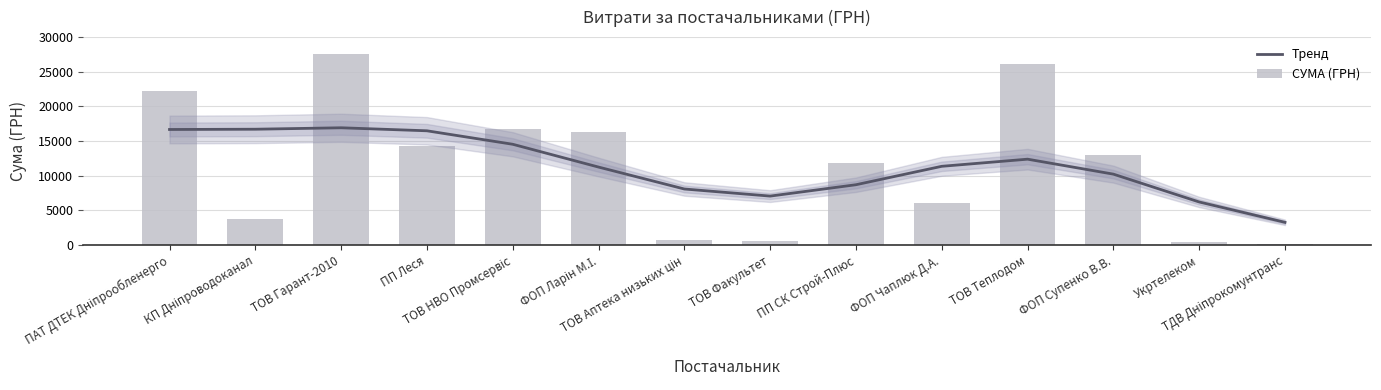

What is the difference between the highest and lowest values at ФОП Чаплюк Д.А.?

5362.4